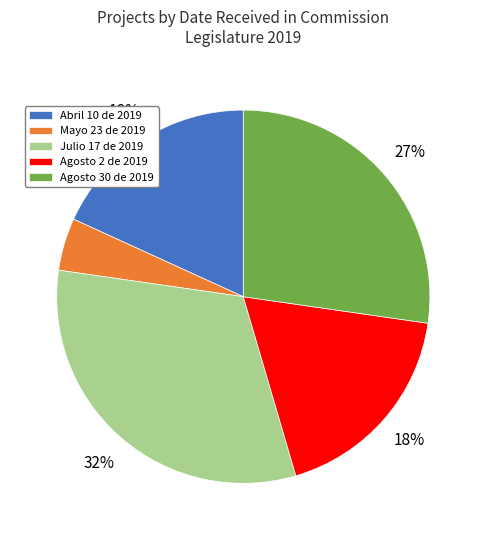

Do Julio 17 de 2019 and Agosto 30 de 2019 together represent more than half of the pie?

Yes